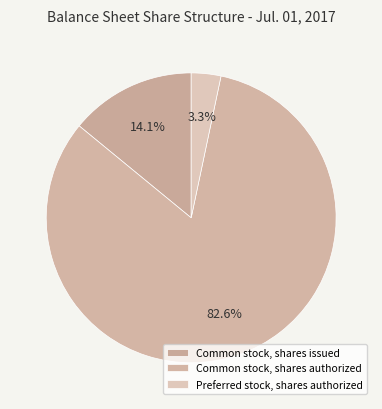

To the nearest percent, what is the combined percentage of Common stock, shares issued and Preferred stock, shares authorized?

17%